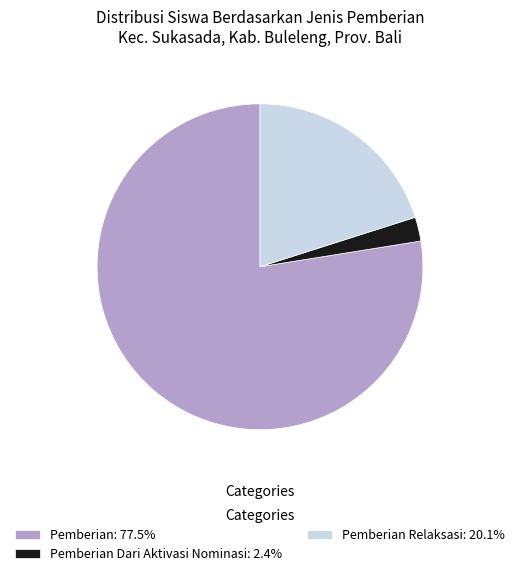

Approximately how many times larger is the value at Pemberian: 77.5% compared to Pemberian Dari Aktivasi Nominasi: 2.4%?

32.5